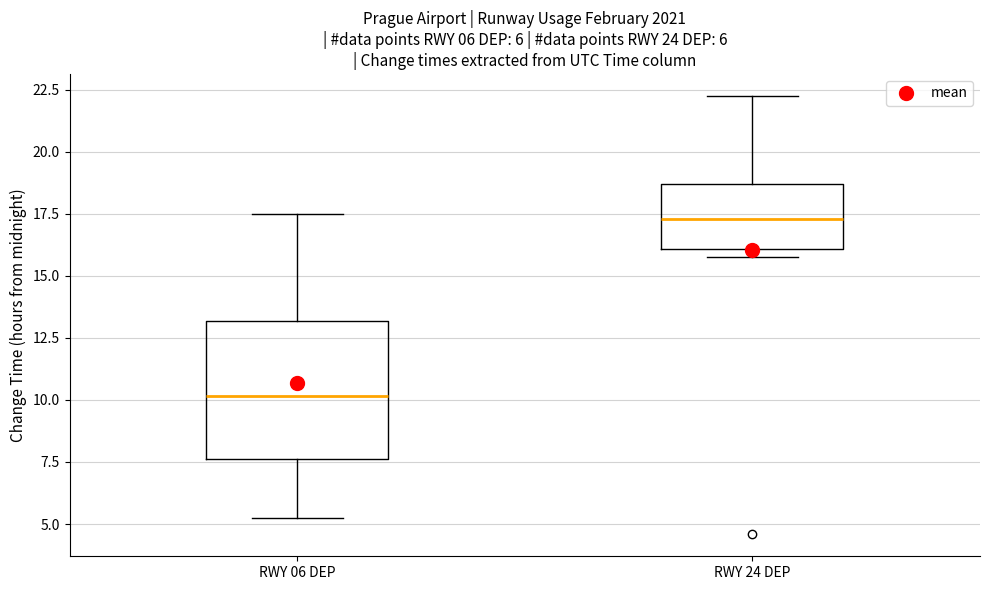

Comparing the boxes themselves (not the whiskers), which one is the tallest?

RWY 06 DEP